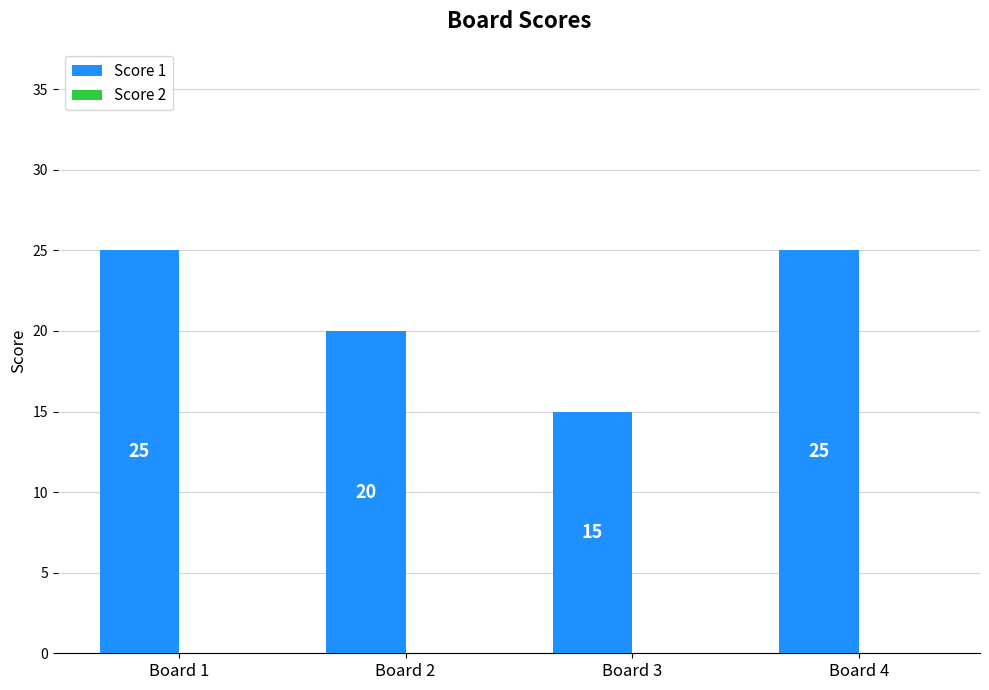

What is the average value?

21